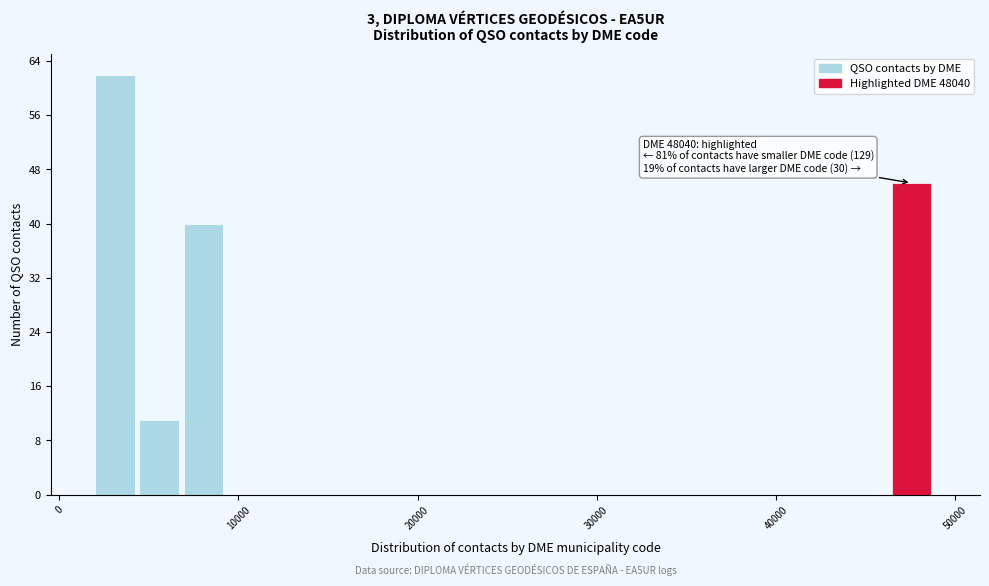

Read against the x-axis, roughly where is the centre of the tallest bar?

3000